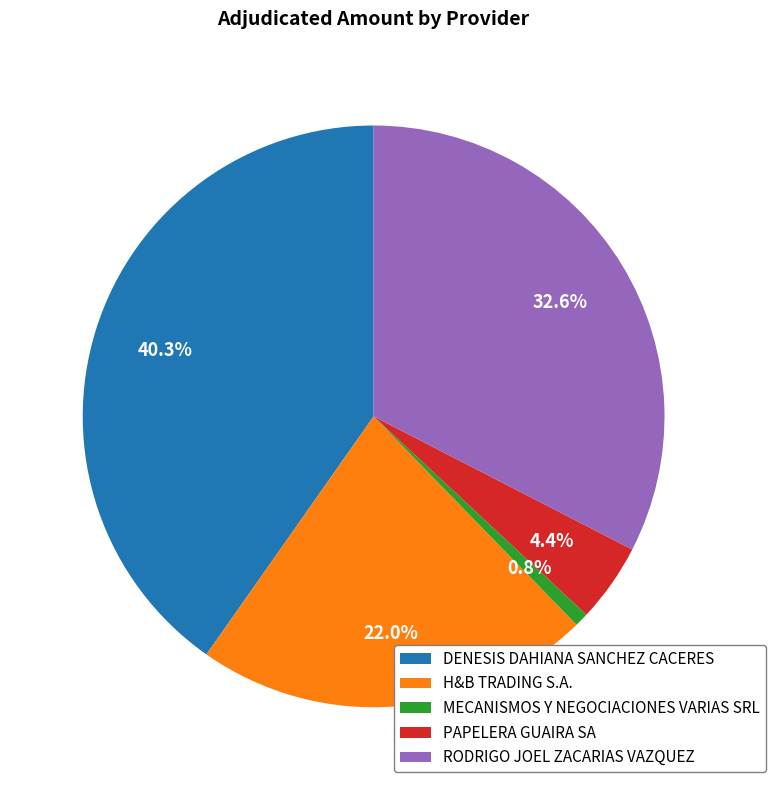

Is there any slice that represents more than half of the pie?

No